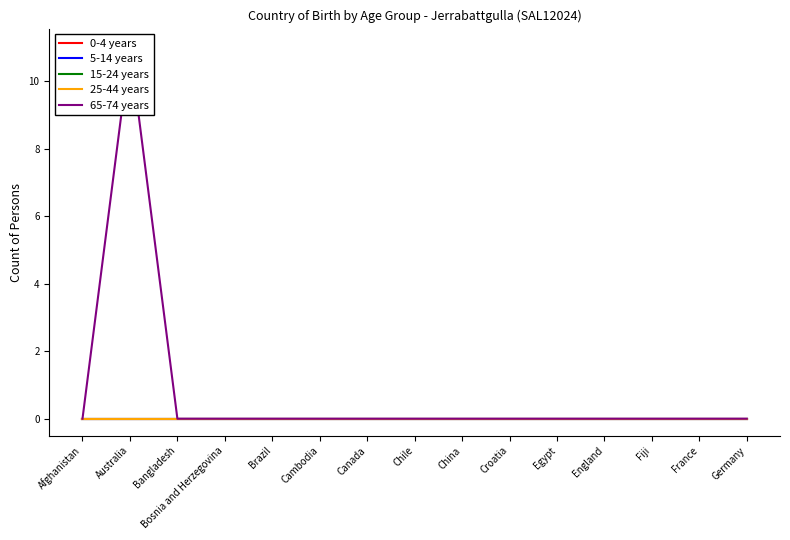

What are all the series names shown in the legend?

0-4 years, 5-14 years, 15-24 years, 25-44 years, 65-74 years